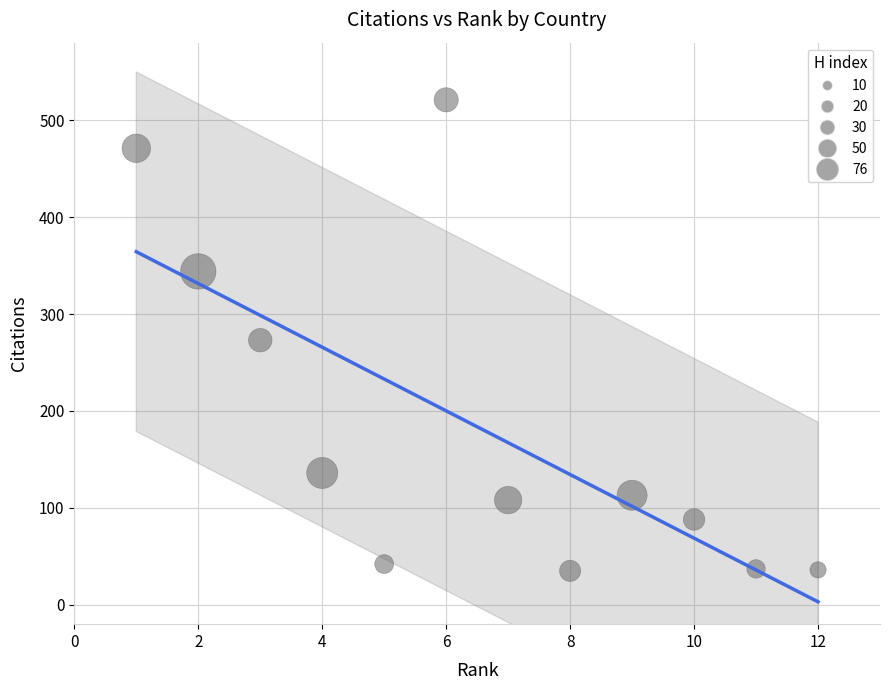

What is the average Y value?

184